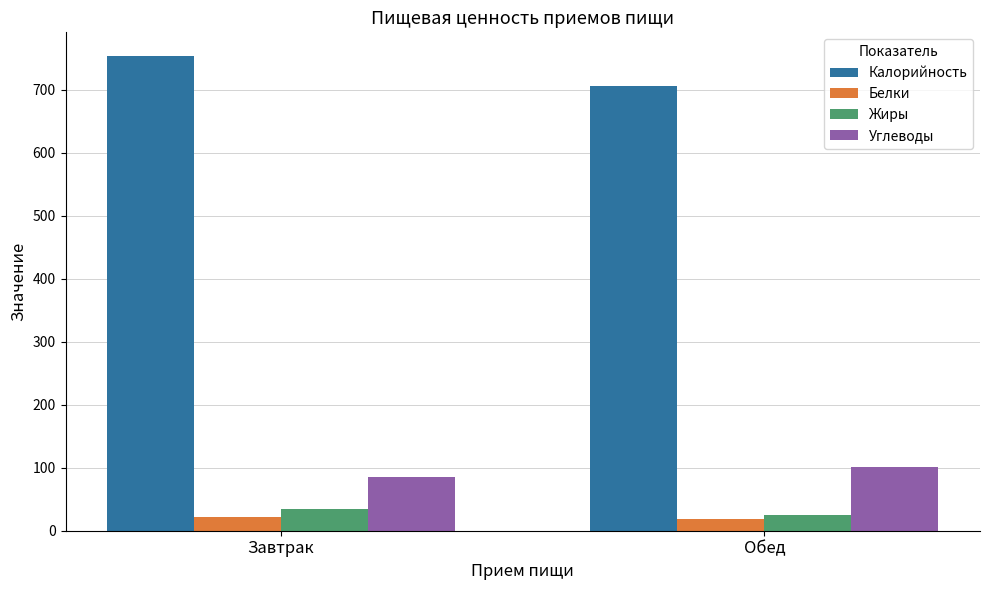

At which label does Жиры first exceed 34?

Завтрак